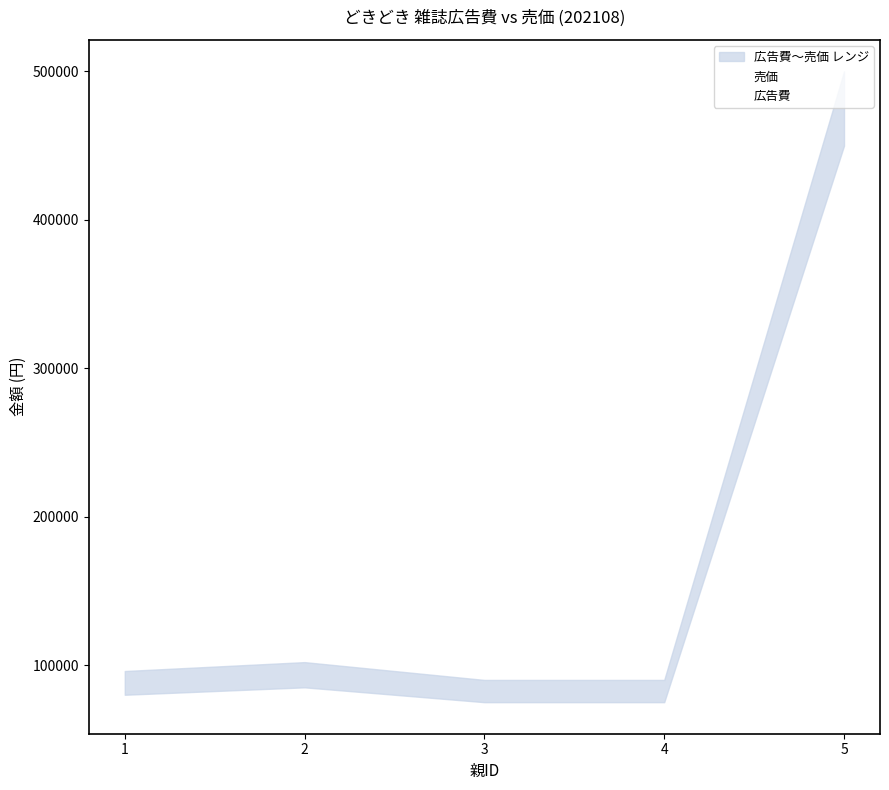

Is it true that 売価 equals 137218 at 3?

False